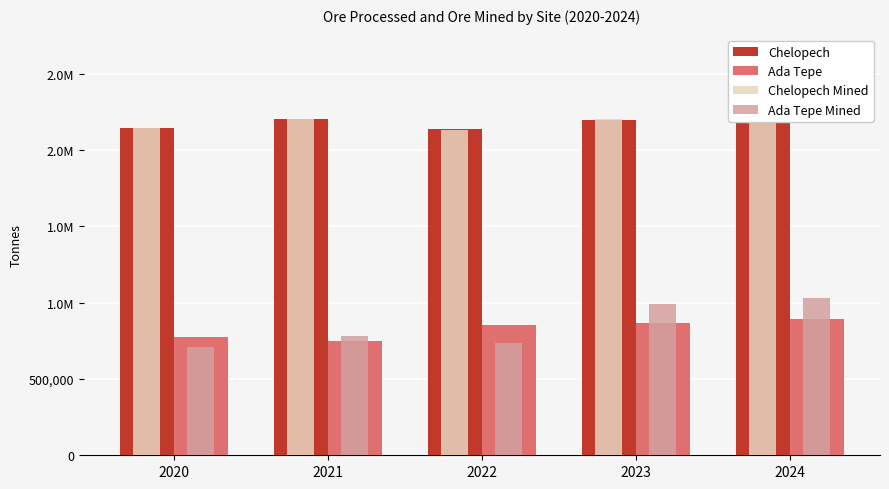

Does the chart contain stacked bars?

No